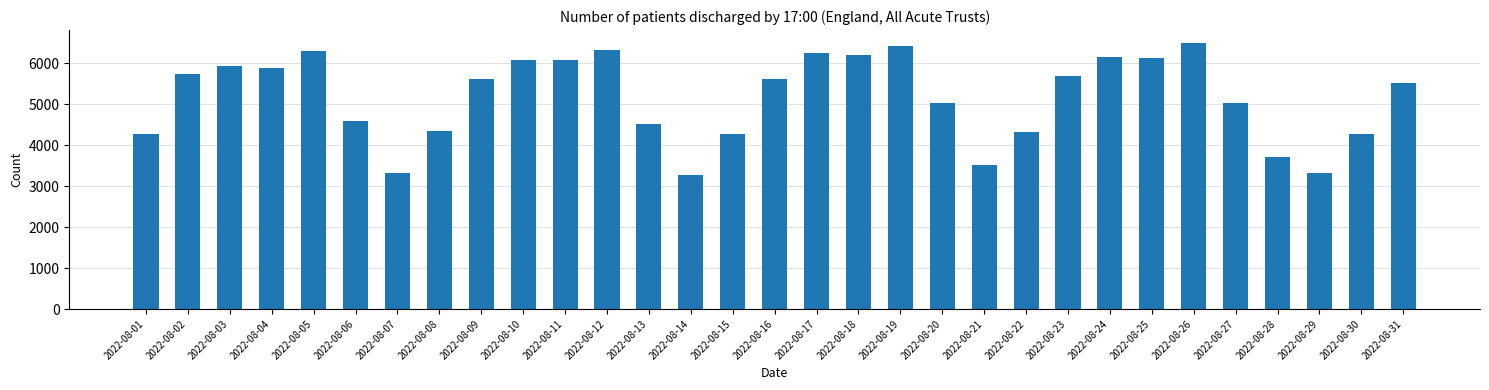

What is the ratio of the value at 2022-08-07 to the value at 2022-08-02?

0.6